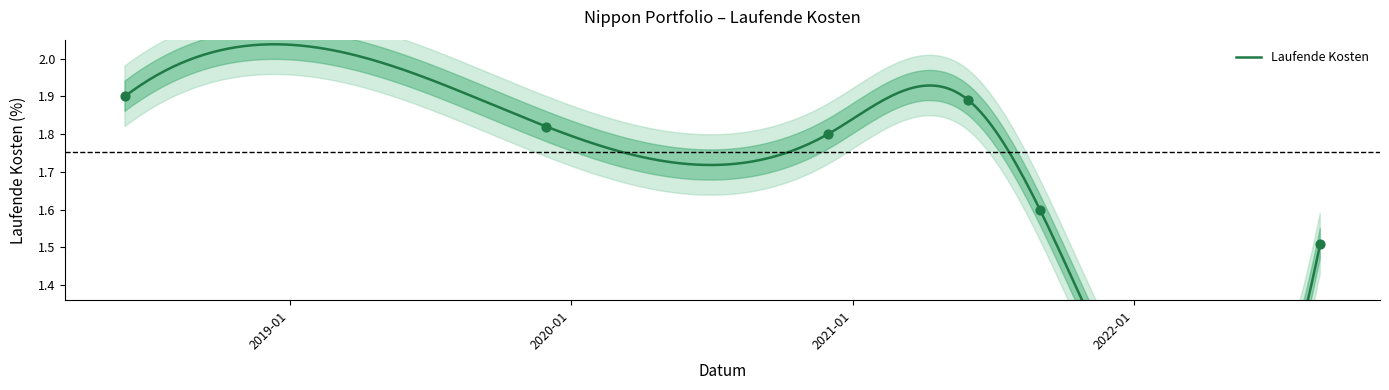

Which has a higher value, 2019-11-30 or 2022-08-31?

2019-11-30